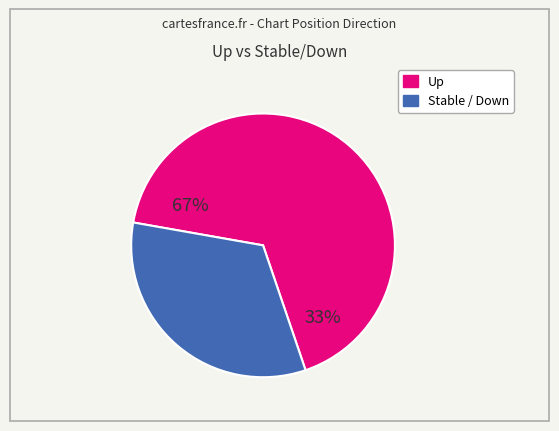

Is there a majority slice in this chart?

Yes